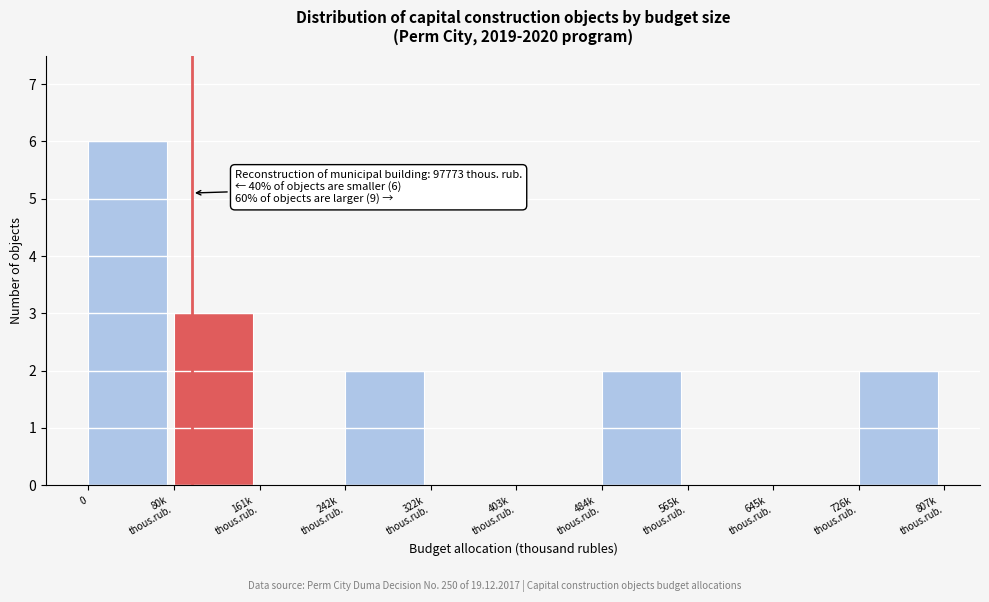

What is the sum of all values?

15